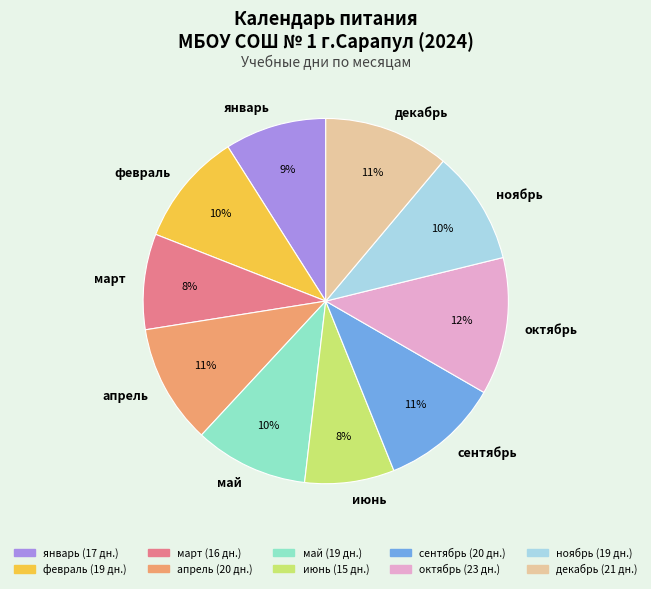

How many segments does this pie chart have?

10